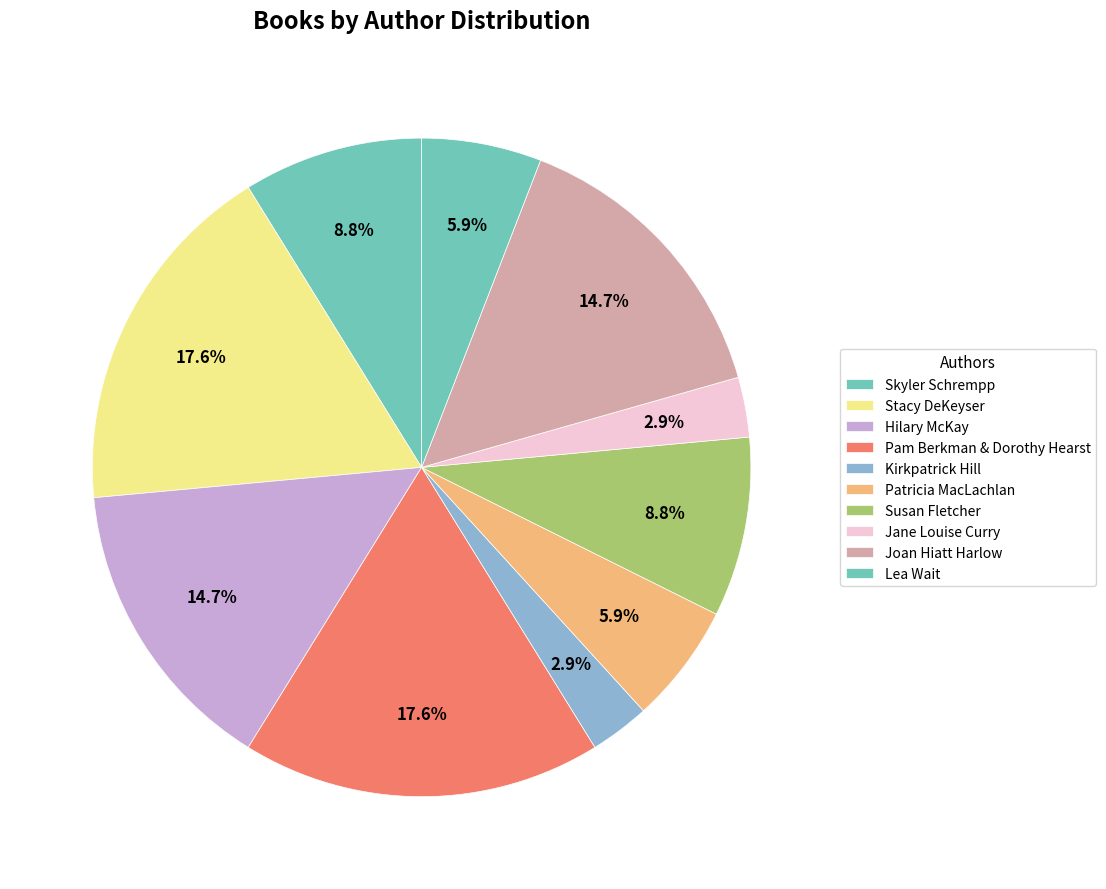

How many segments does this pie chart have?

10